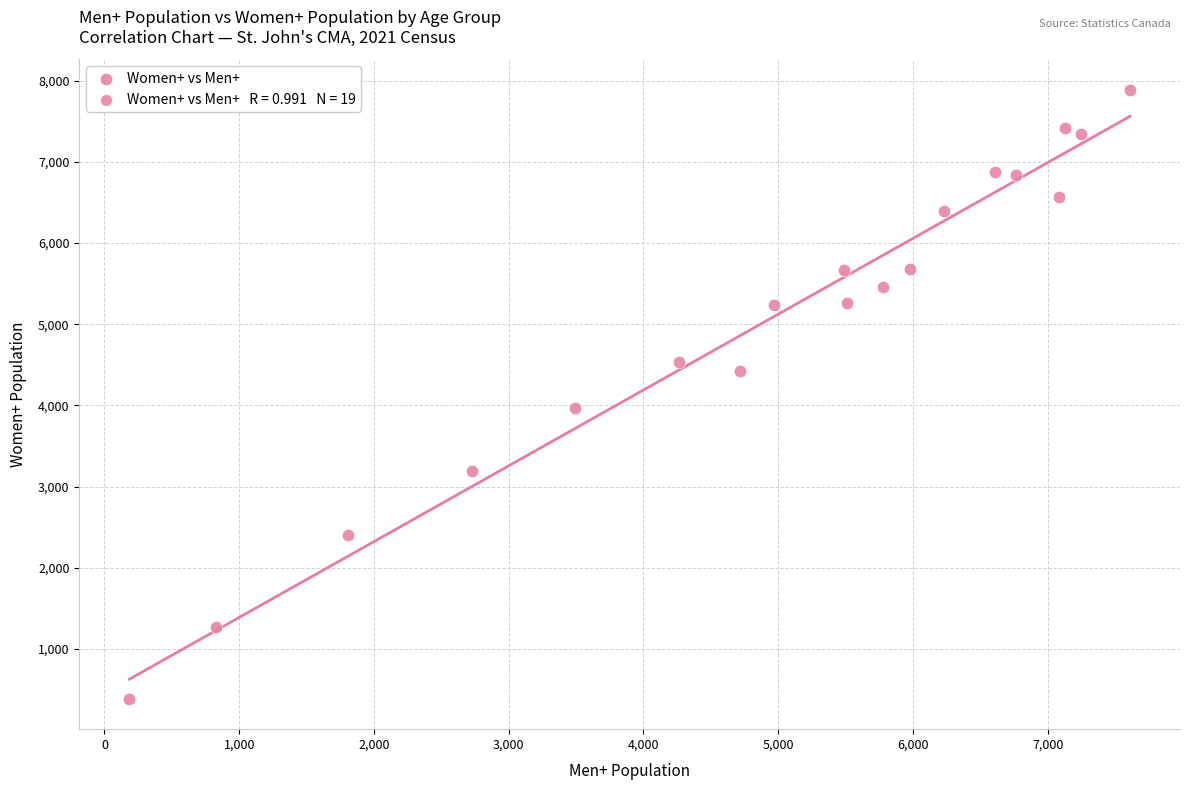

What Y value in the scatter plot is closest to 4137?

3970